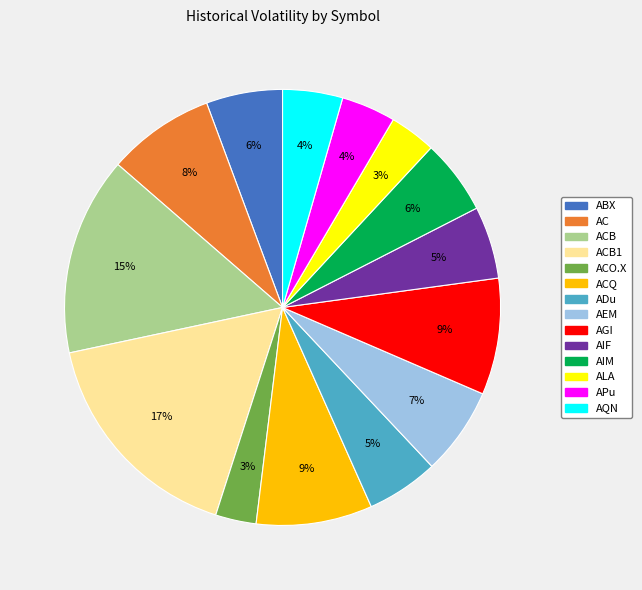

How many segments does this pie chart have?

14